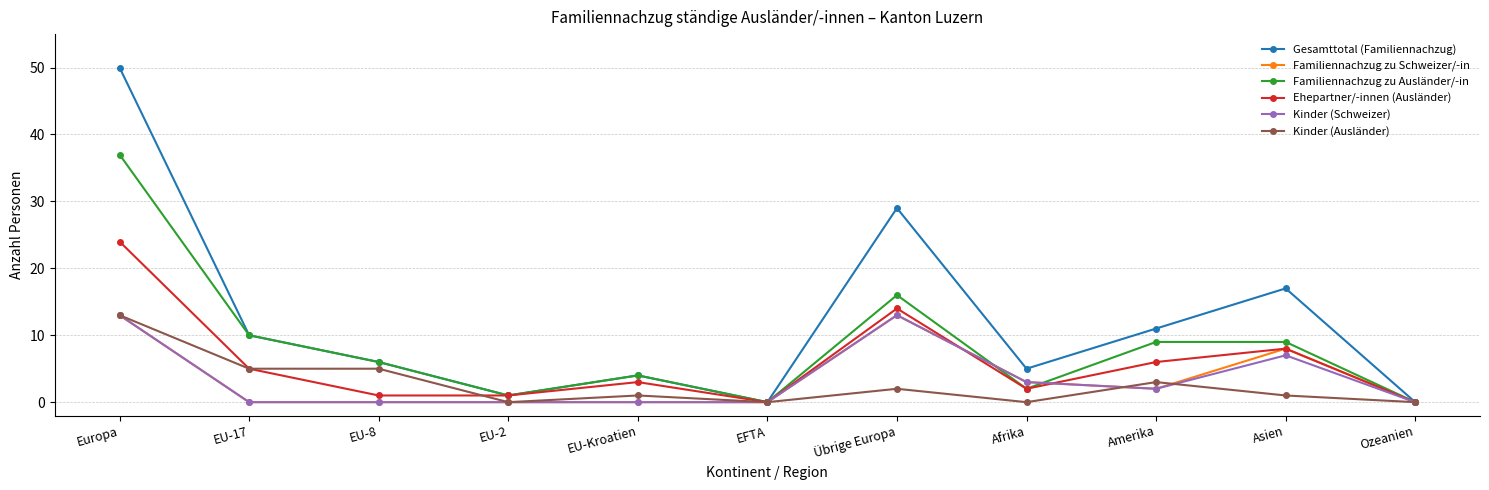

What are all the series names shown in the legend?

Gesamttotal (Familiennachzug), Familiennachzug zu Schweizer/-in, Familiennachzug zu Ausländer/-in, Ehepartner/-innen (Ausländer), Kinder (Schweizer), Kinder (Ausländer)